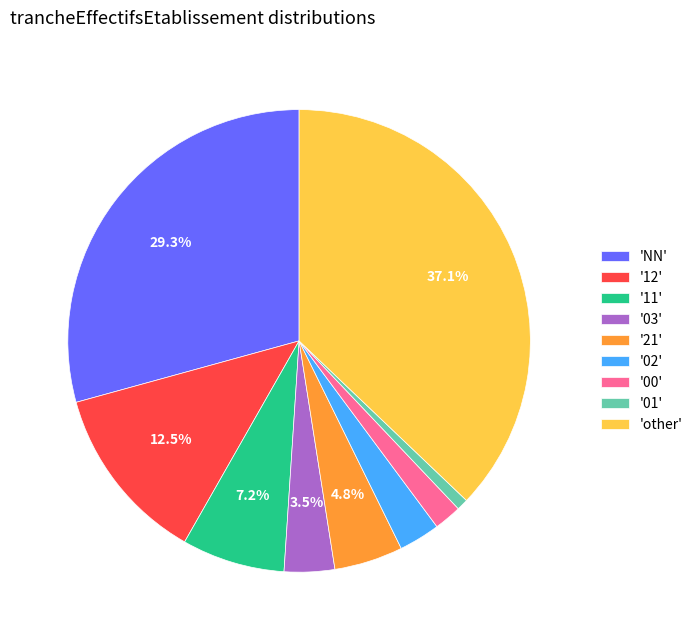

What is the ratio of the value at 'other' to the value at 'NN'?

1.3